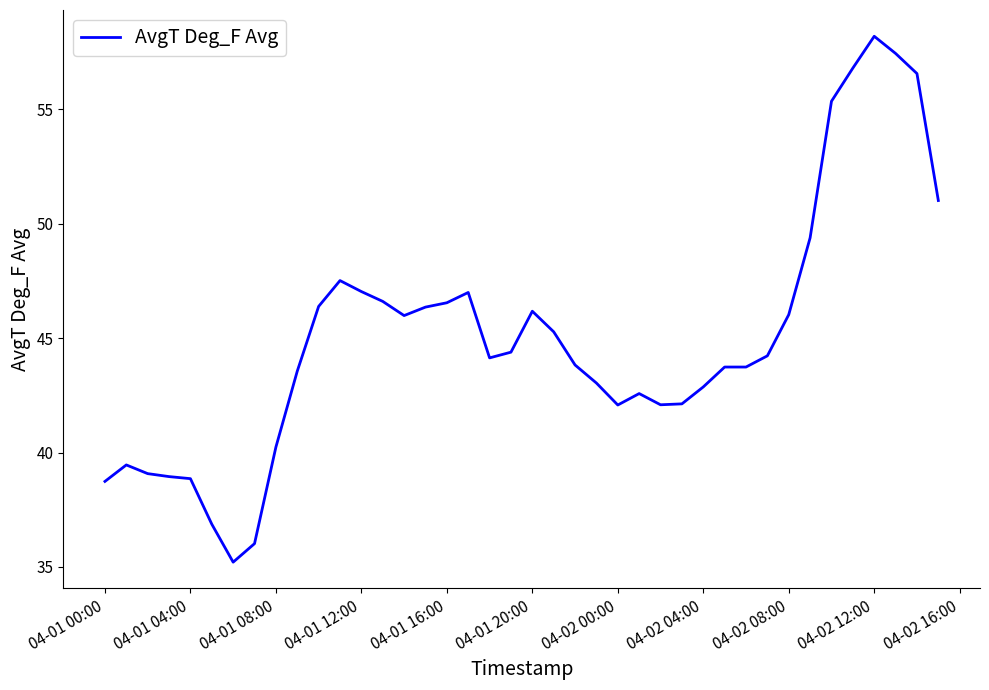

What is the difference between the maximum and minimum values?

23.0